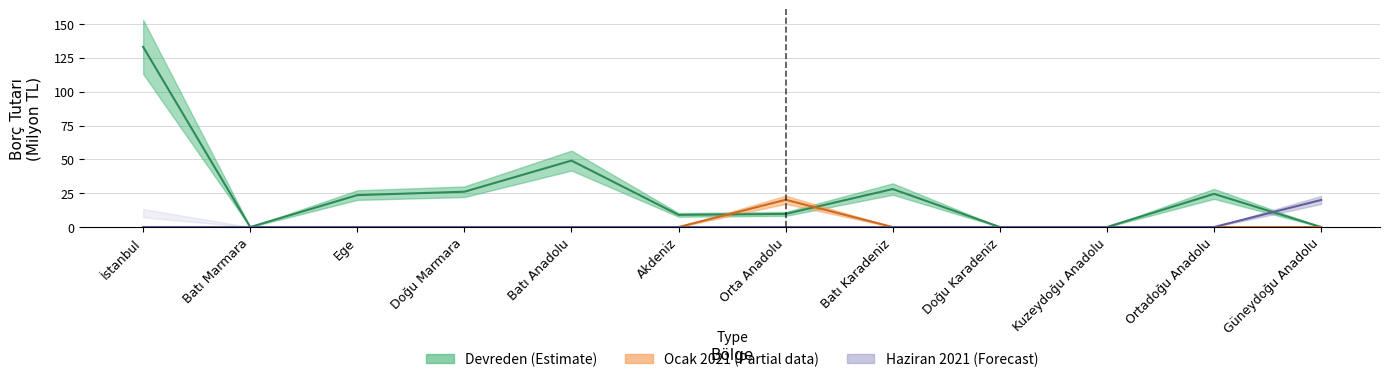

What is the total value across all series at Batı Anadolu?

49.1